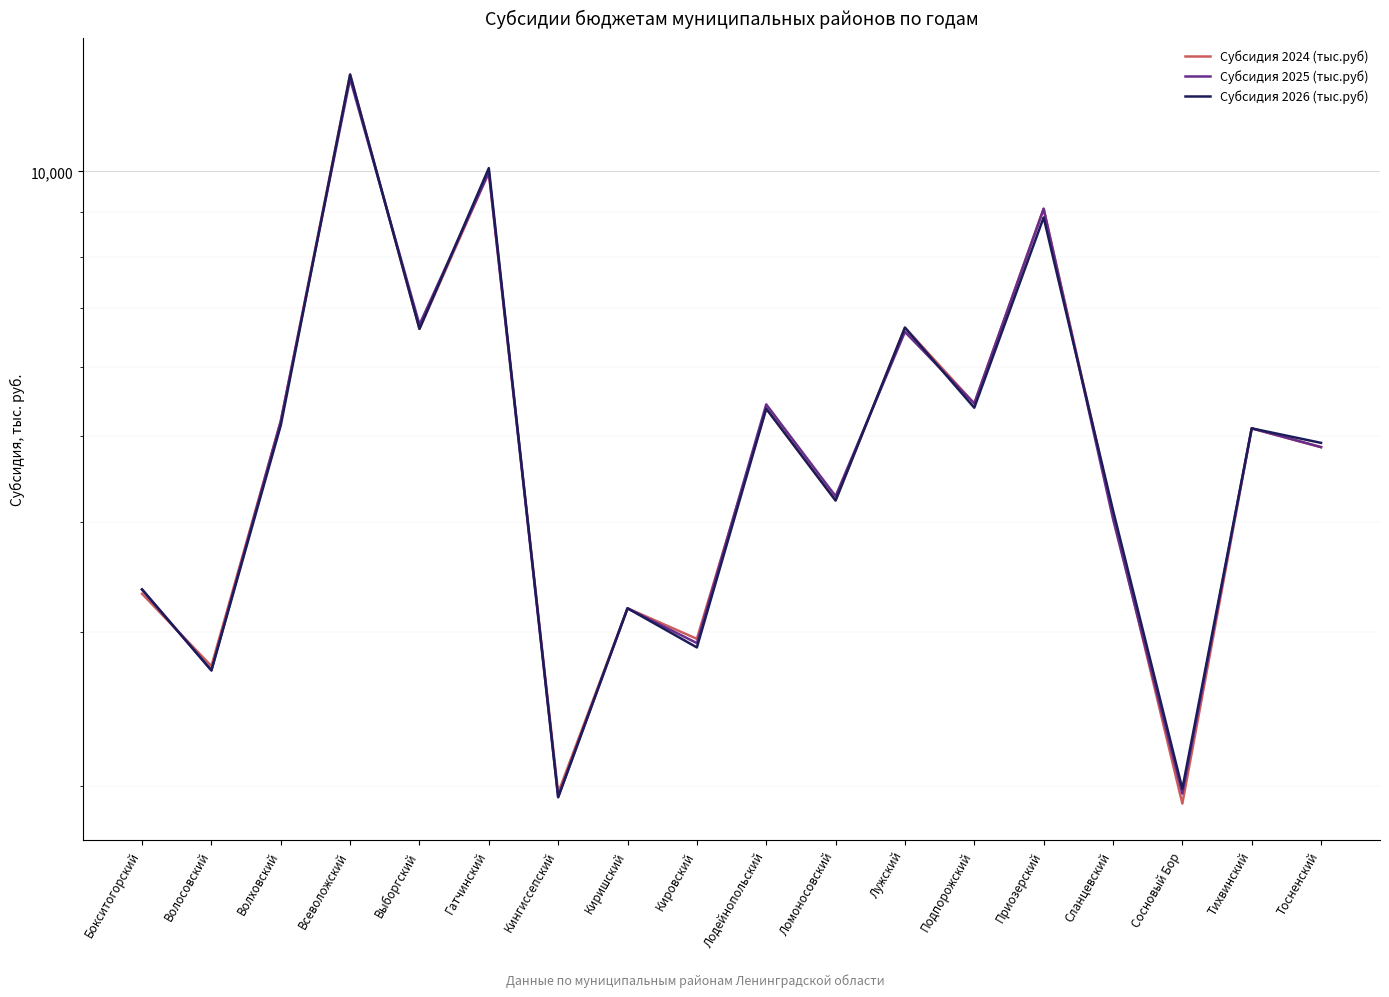

How many data points in Субсидия 2025 (тыс.руб) are less than 5105?

9